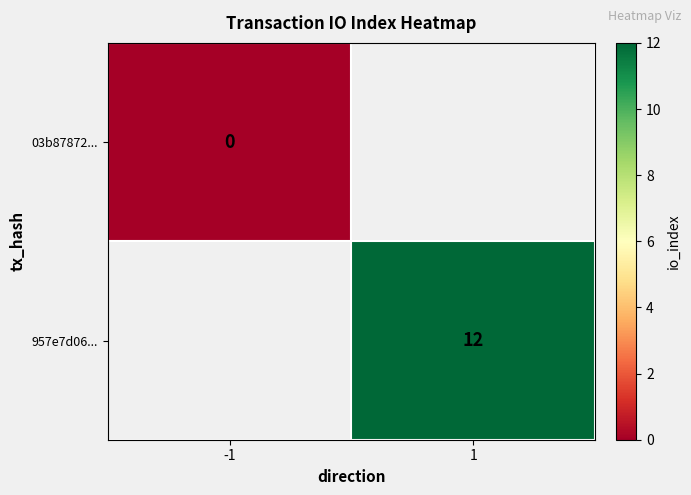

True or false: 957e7d06... has a value of 12 at 1.

True